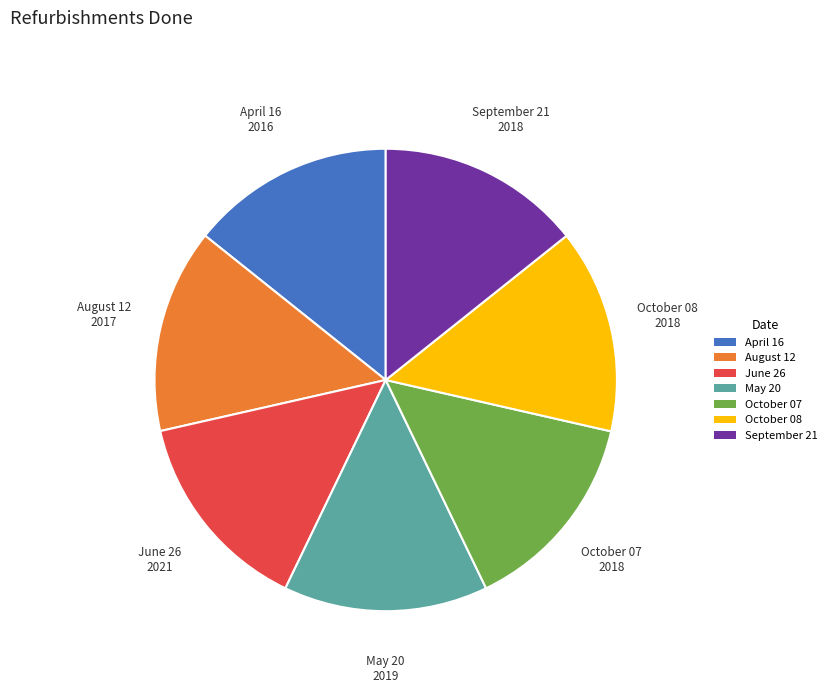

Does June 26 account for over 50% of the chart?

No